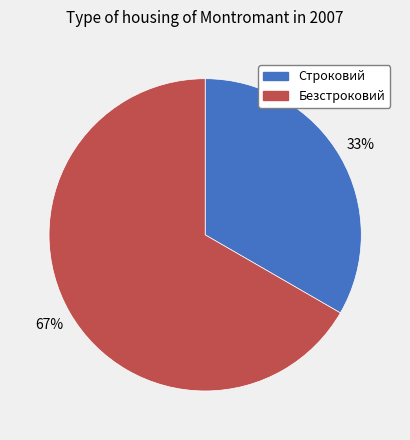

Is Безстроковий the majority of the pie?

Yes